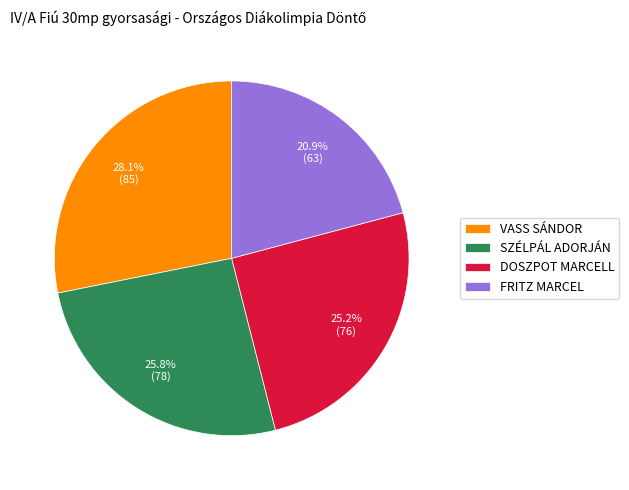

To the nearest percent, what is the difference between the SZÉLPÁL ADORJÁN and DOSZPOT MARCELL slice percentages?

1%